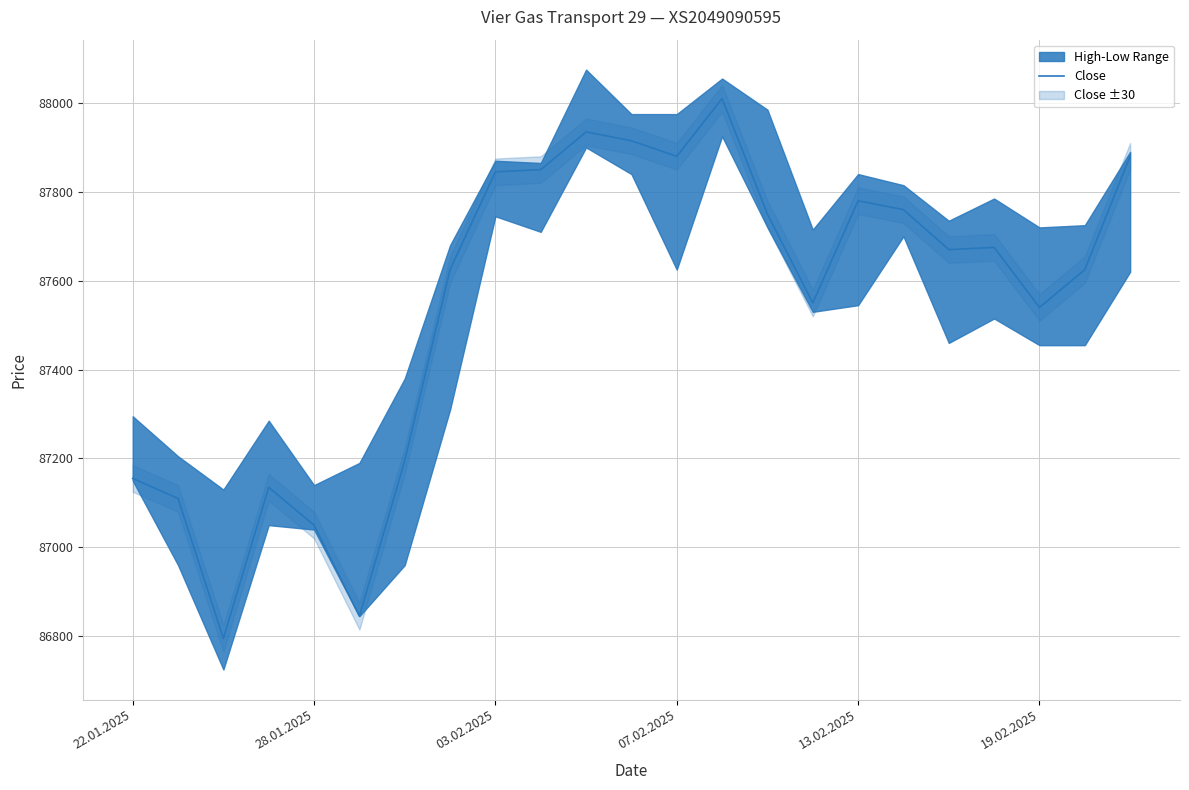

What is the lowest value of the Close series?

86795